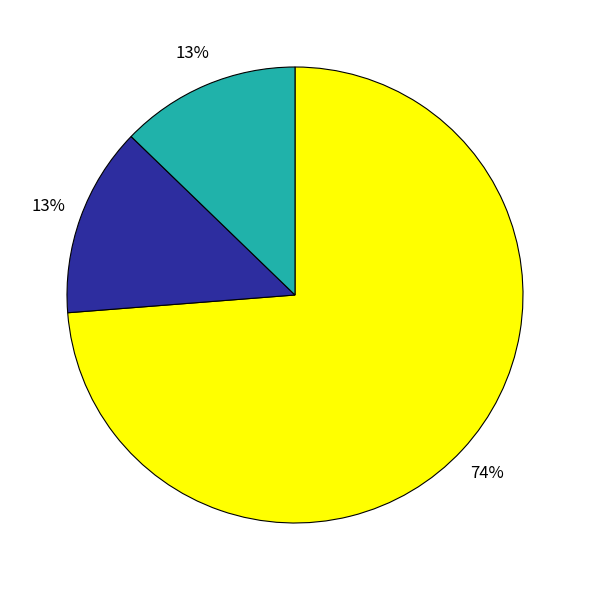

Does any single category account for the majority?

Yes